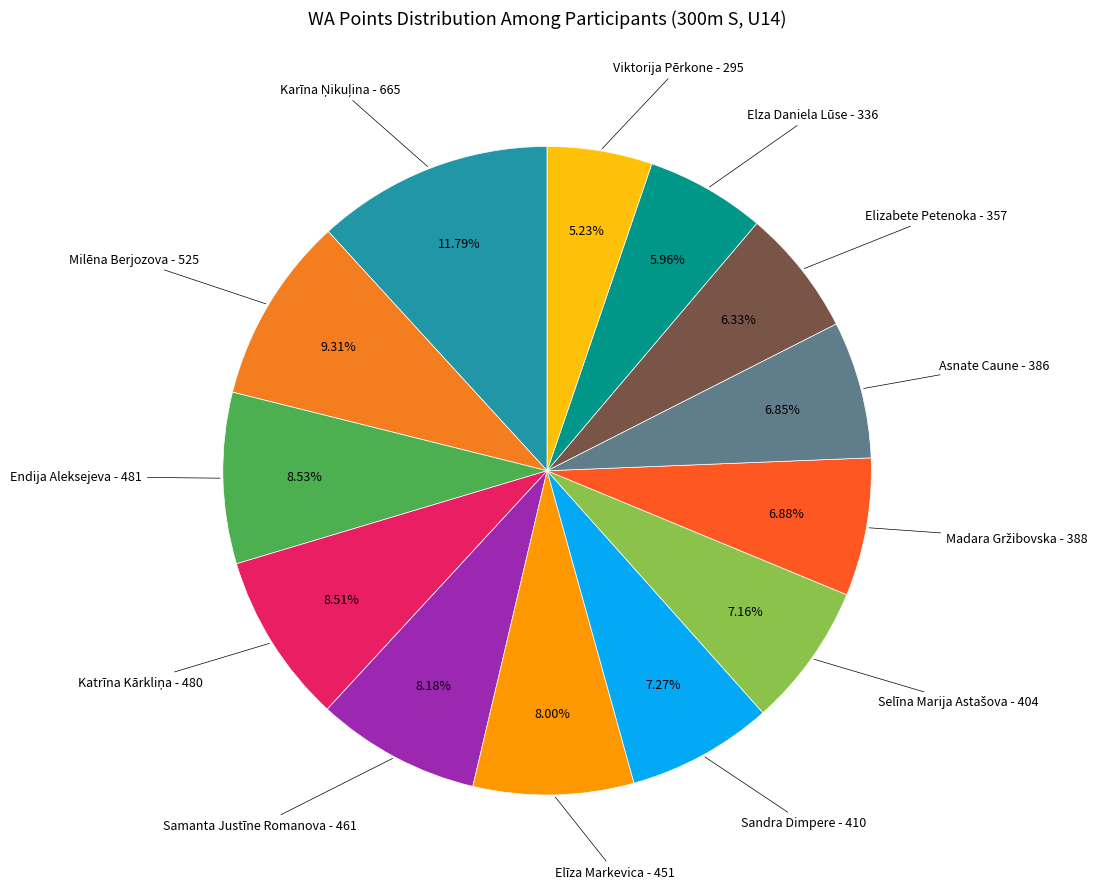

Is there a majority slice in this chart?

No